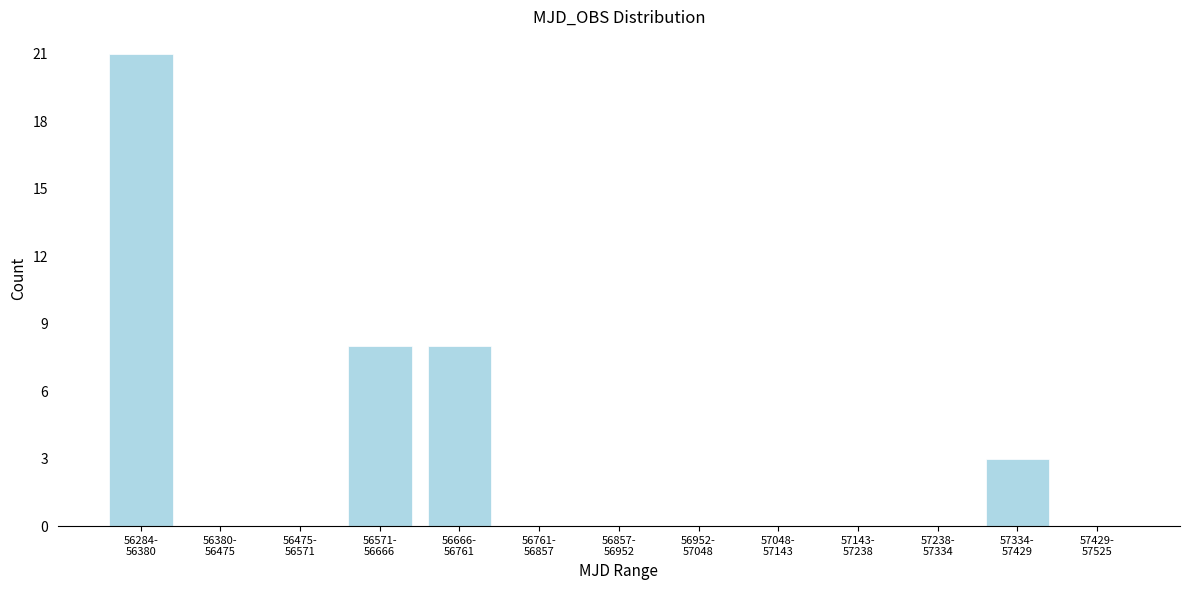

What is the greatest value displayed?

21